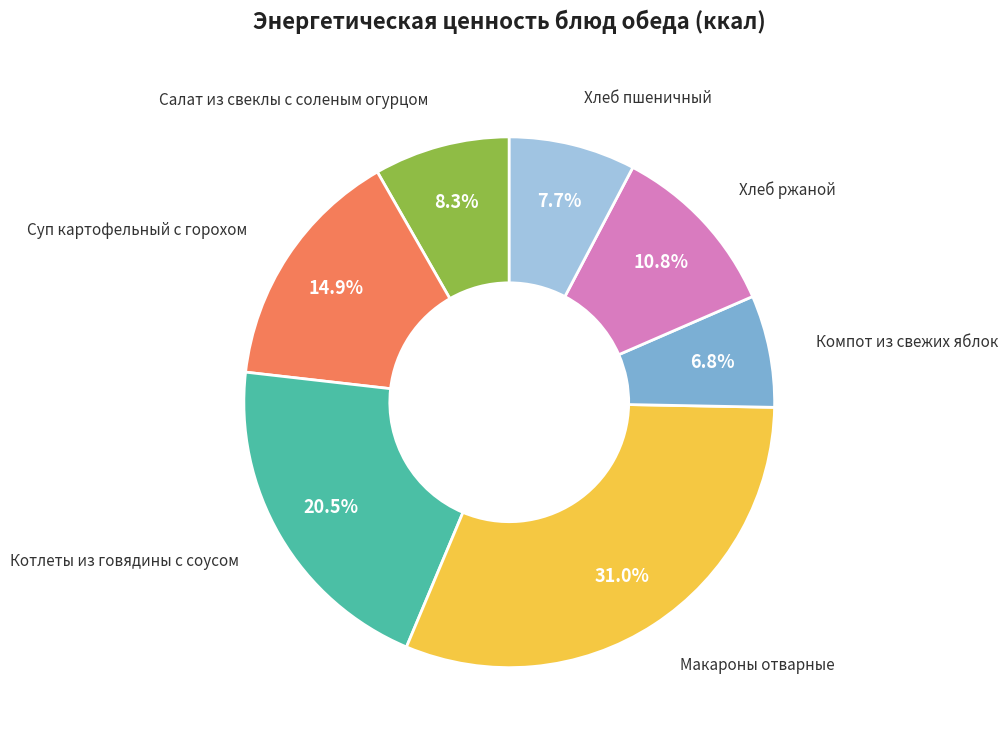

How many slices are in this pie chart?

7